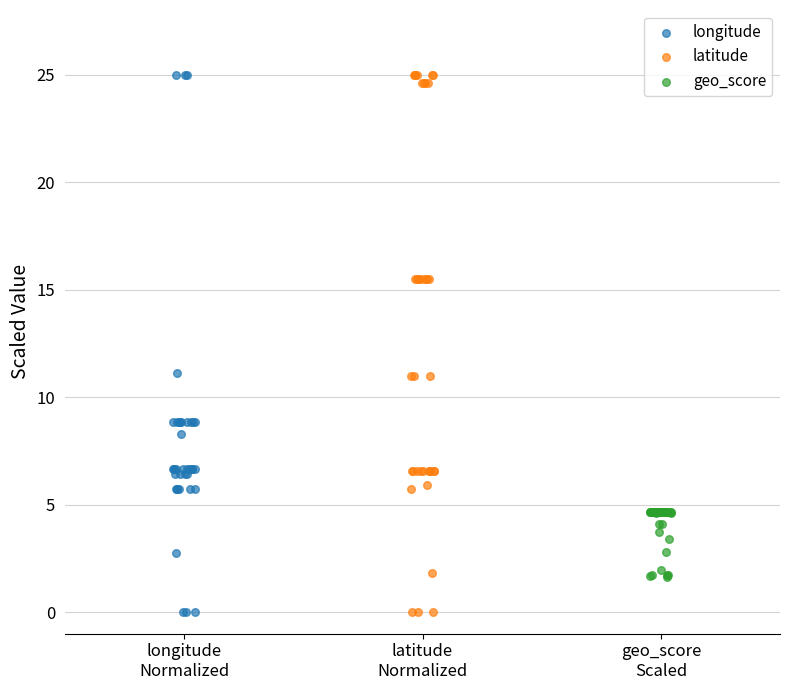

What are all the series names shown in the legend?

longitude, latitude, geo_score